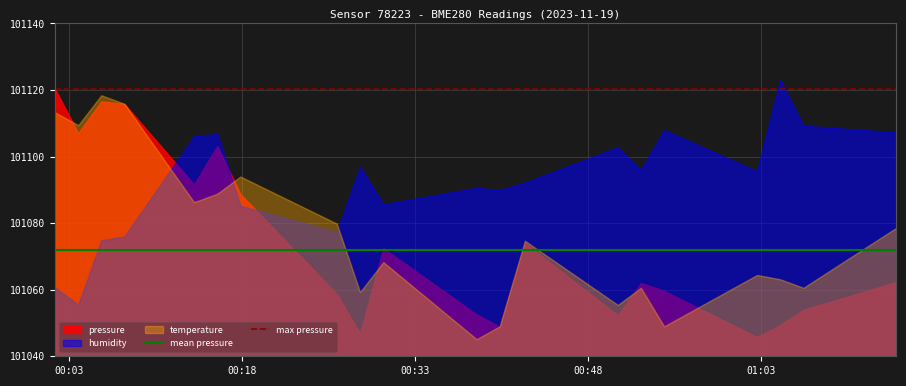

Does the chart have visible grid lines?

Yes